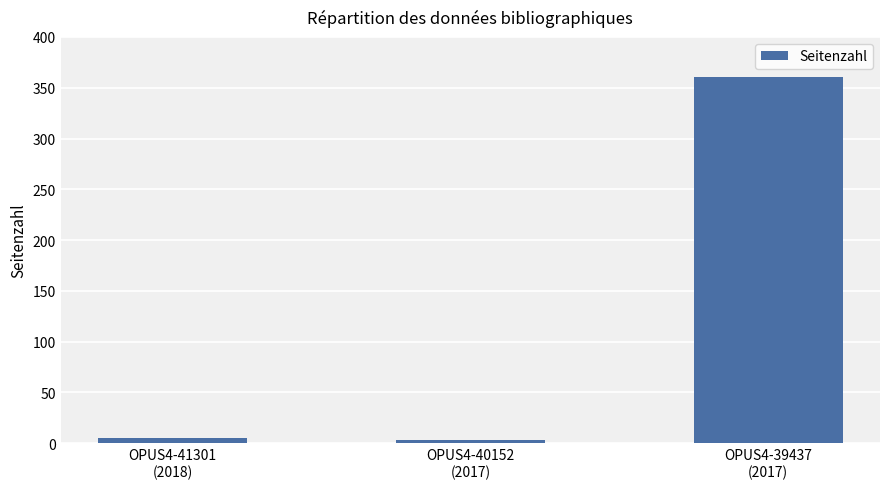

What is the difference between the maximum and minimum values?

358